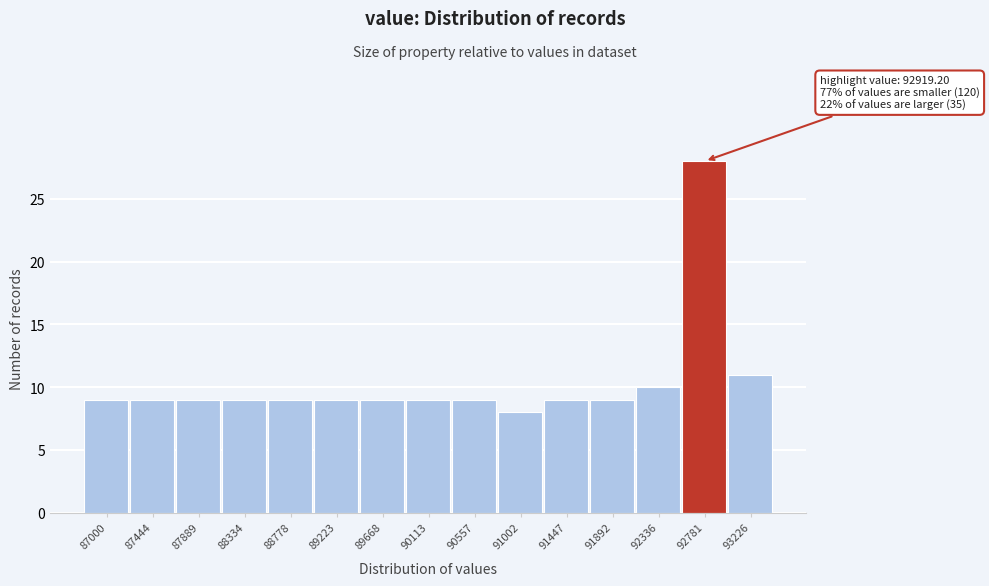

Reading left to right, list all the values displayed in this chart.

9	9	9	9	9	9	9	9	9	8	9	9	10	28	11